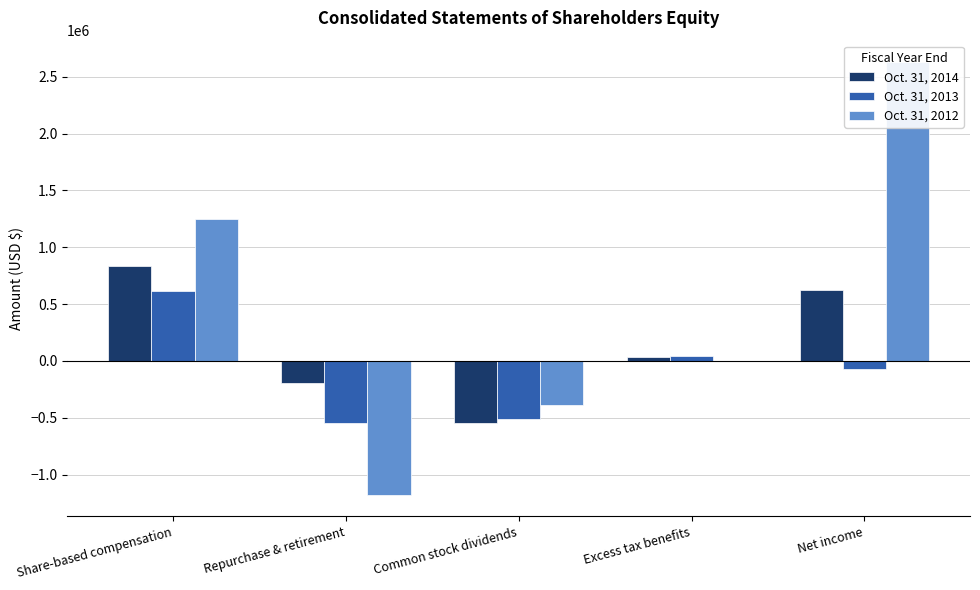

What is the maximum value for Oct. 31, 2014?

830789